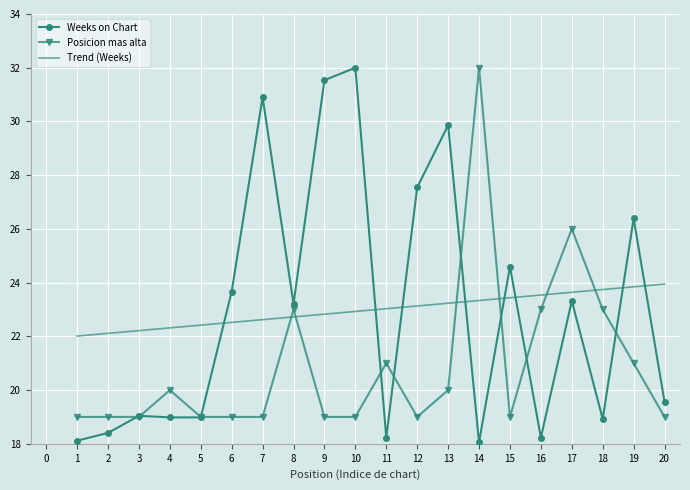

Count the number of data series in this chart.

3